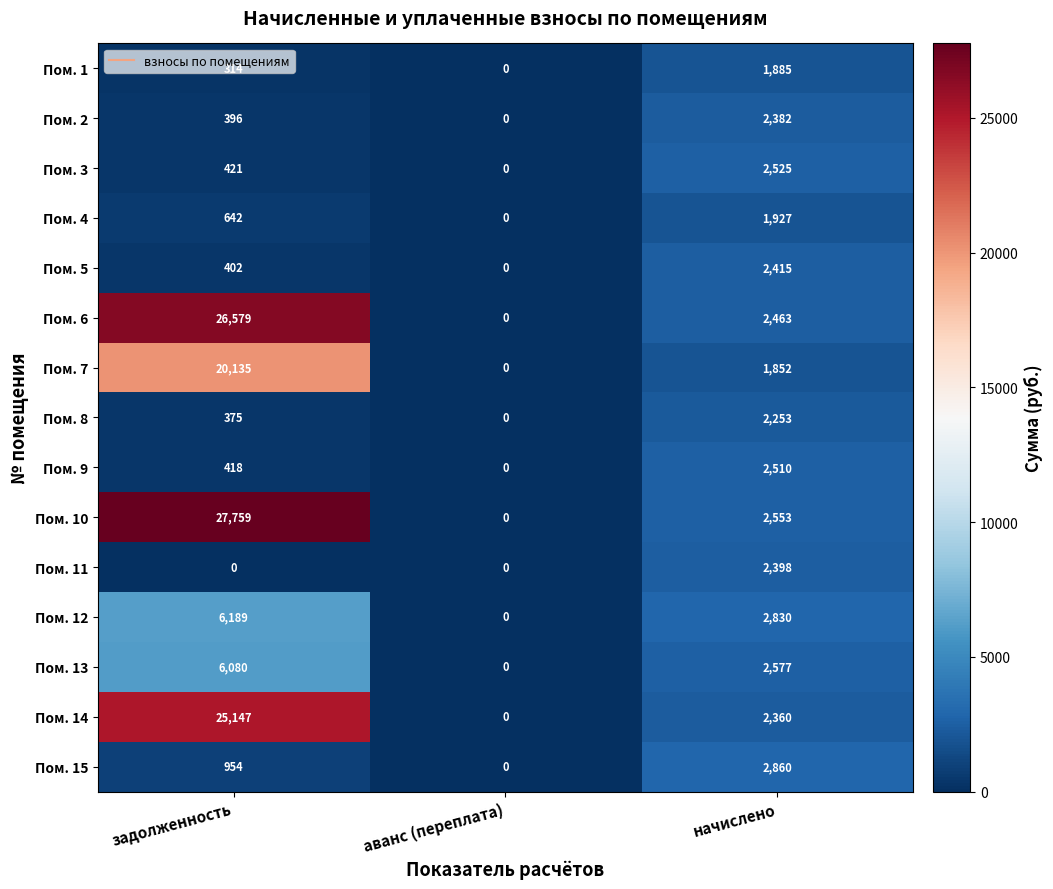

Read the Пом. 15 value at начислено, to the nearest 50.

2850